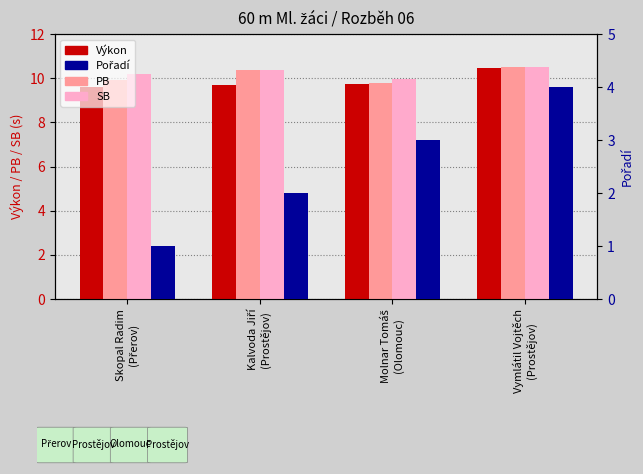

How many values in the SB series exceed 10?

3